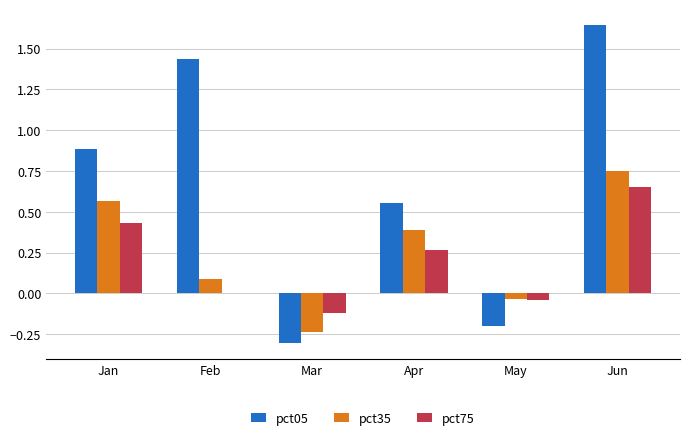

What is the sum of all pct35 values?

1.5